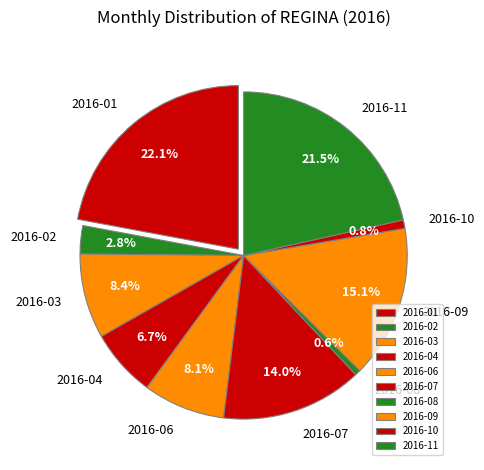

To the nearest percent, what is the combined percentage of 2016-08 and 2016-01?

23%